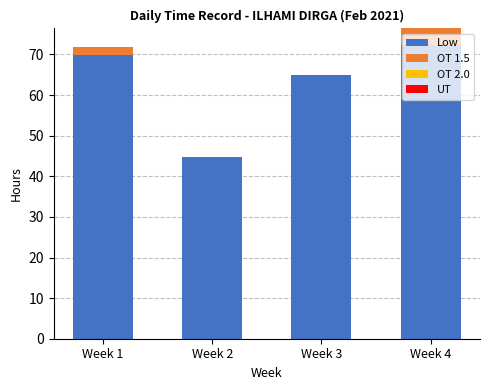

At which category is the sum across all series the highest?

Week 4